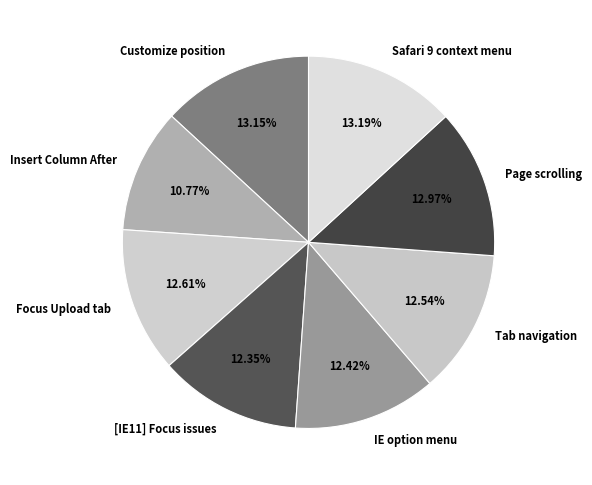

What is the ratio of the value at Safari 9 context menu to the value at Insert Column After?

1.2